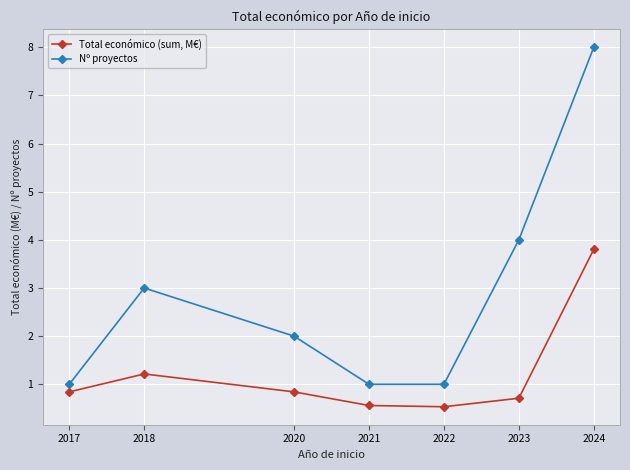

What is the average value of the Total económico (sum, M€) series?

1.2